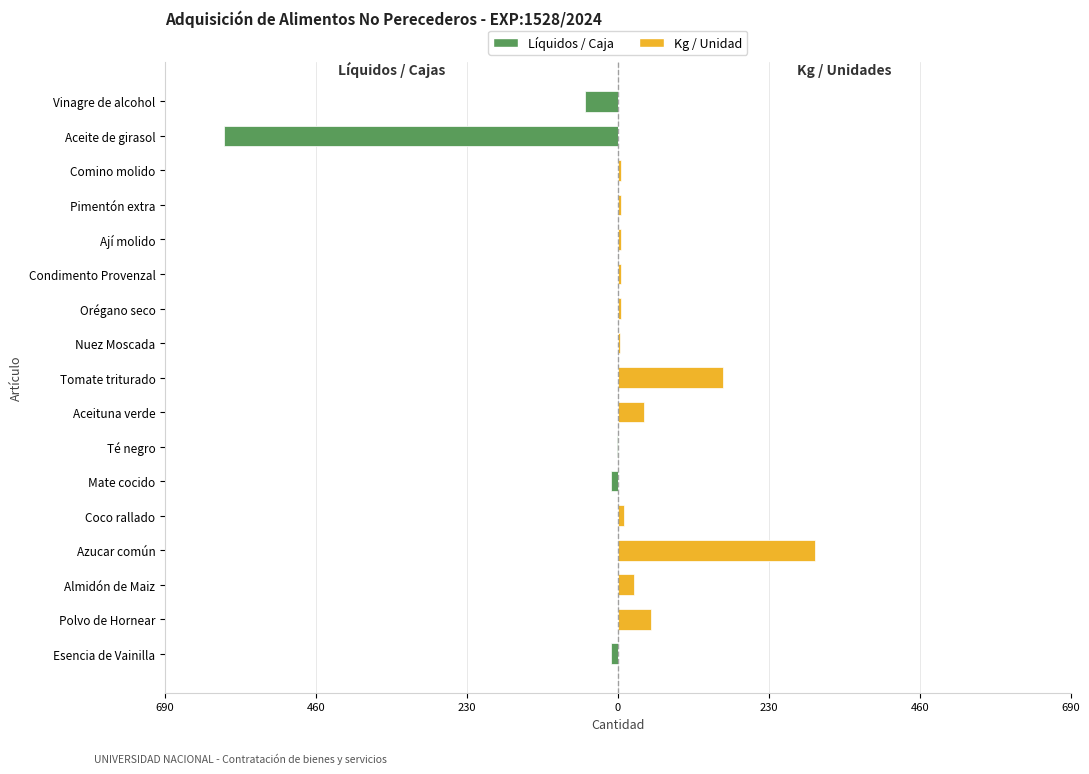

What is the difference between the highest and lowest values at Ají molido?

5